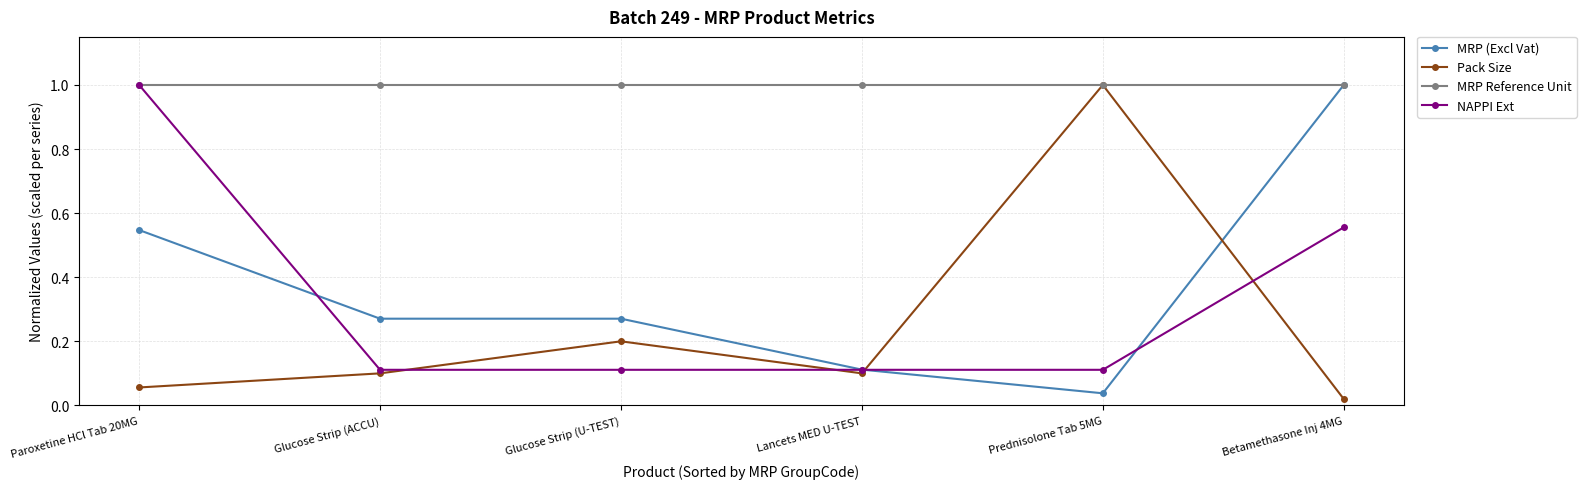

What is the difference between the highest and lowest values at Prednisolone Tab 5MG?

1.0